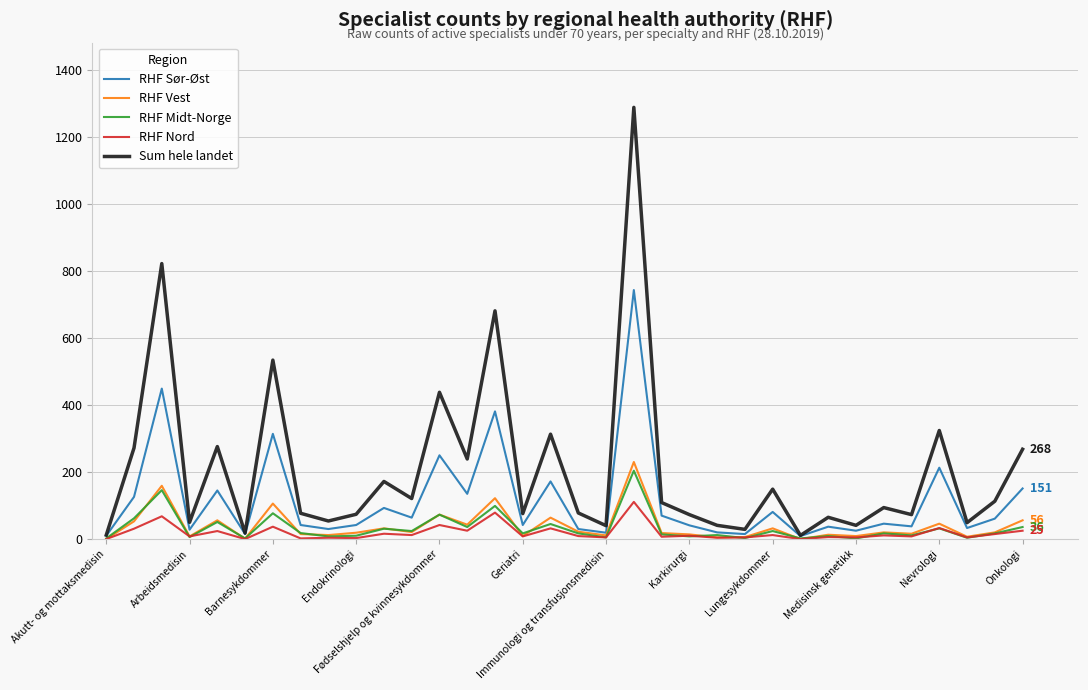

Which series has the largest total across all categories?

Sum hele landet